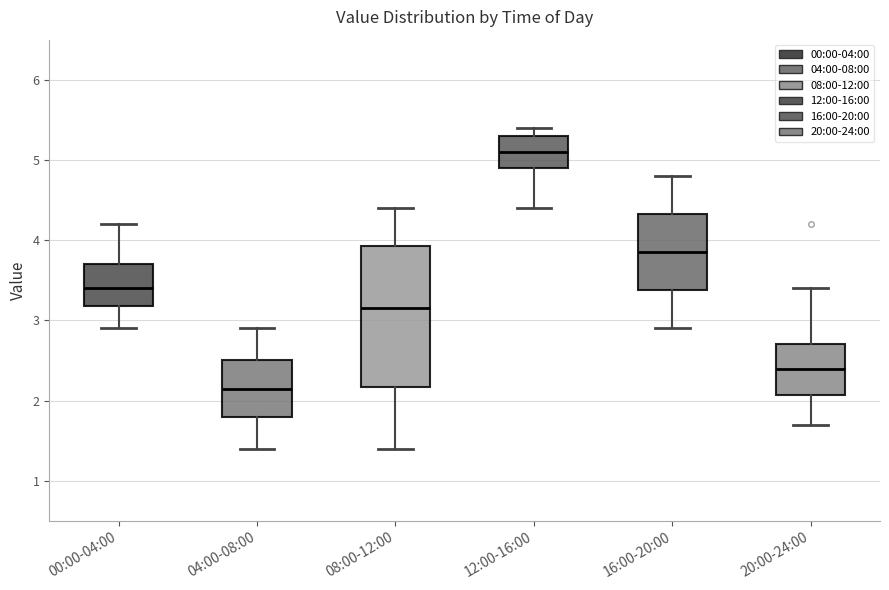

Which box's median line is the highest?

12:00-16:00